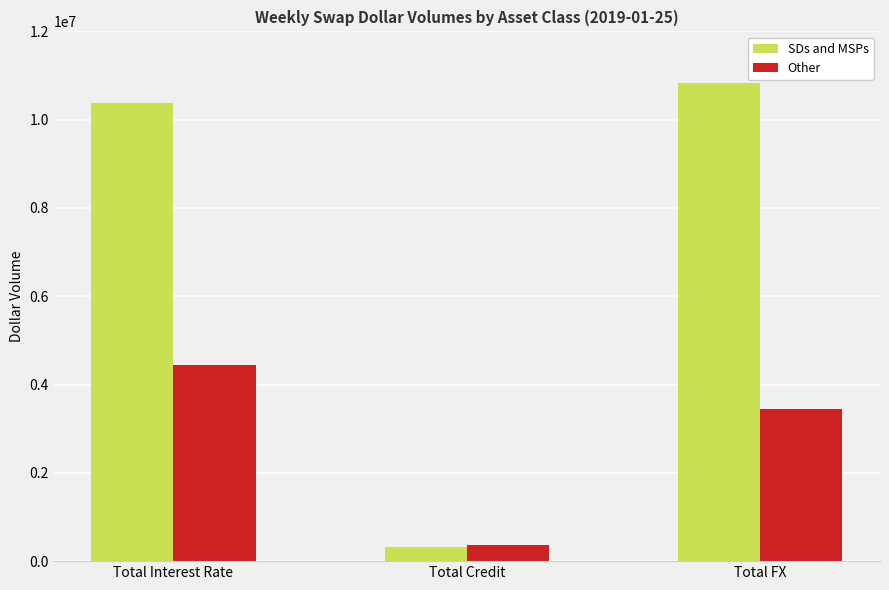

What are all the series names shown in the legend?

SDs and MSPs, Other